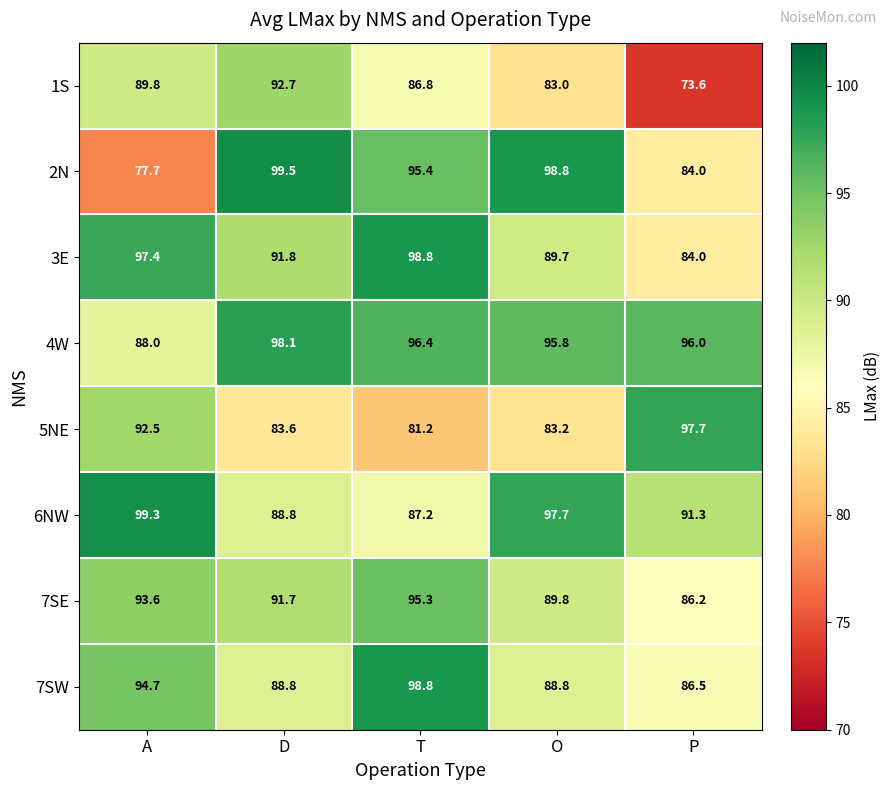

Which series has the widest spread of values?

2N